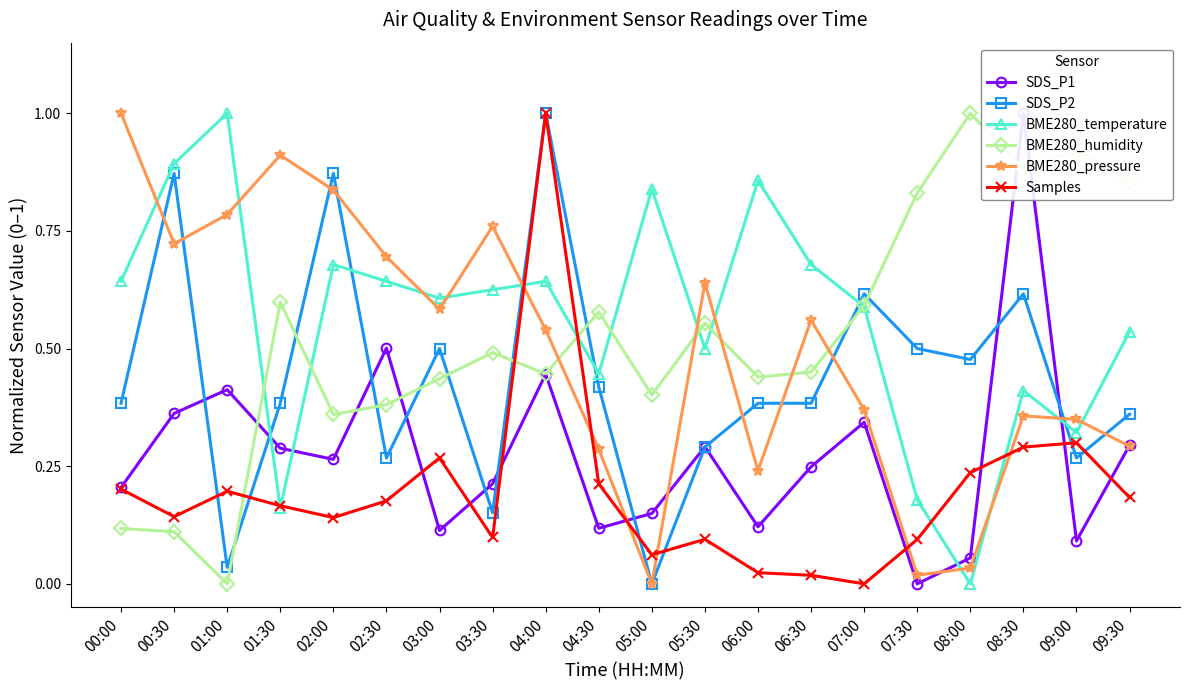

Where is the first local maximum for BME280_temperature?

01:00